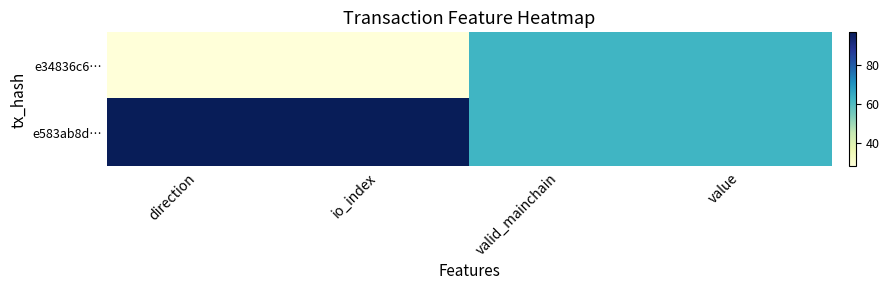

What is the difference between the highest and lowest values at io_index?

1.0